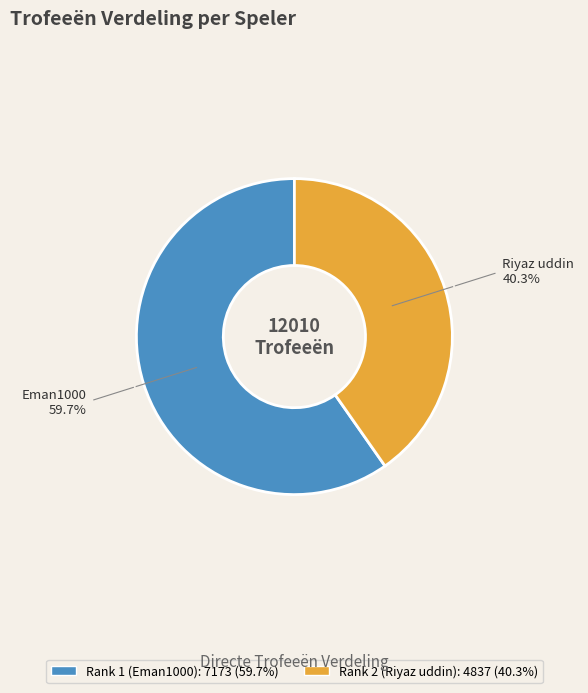

Is the sum of Rank 1 (Eman1000) and Rank 2 (Riyaz uddin) greater than half?

Yes